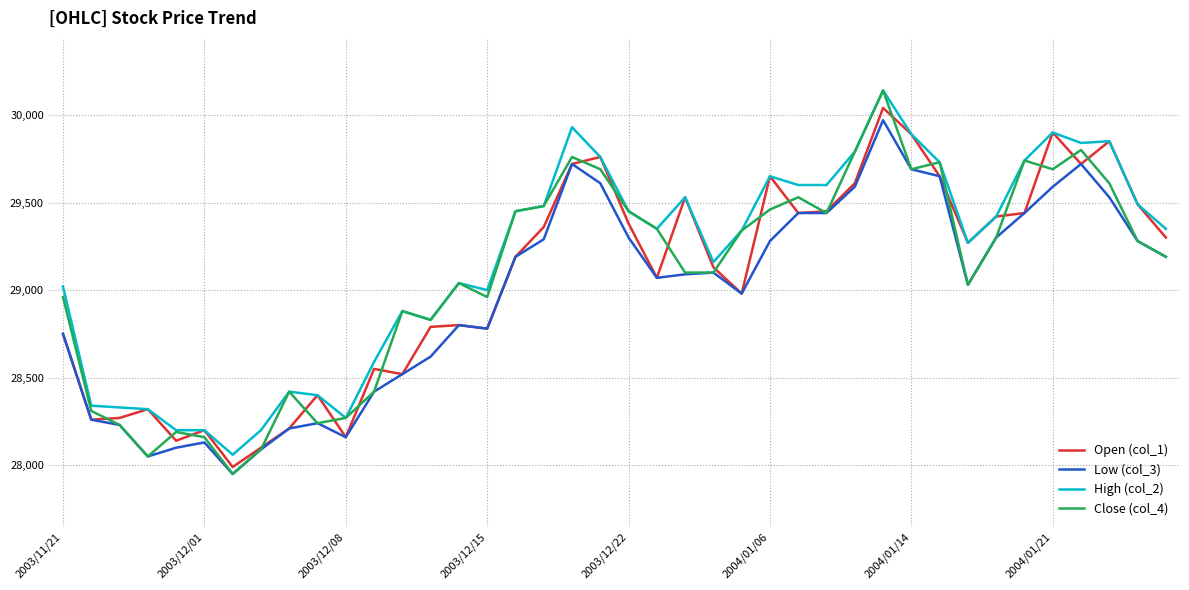

Is this an area chart (filled region under the line)?

No